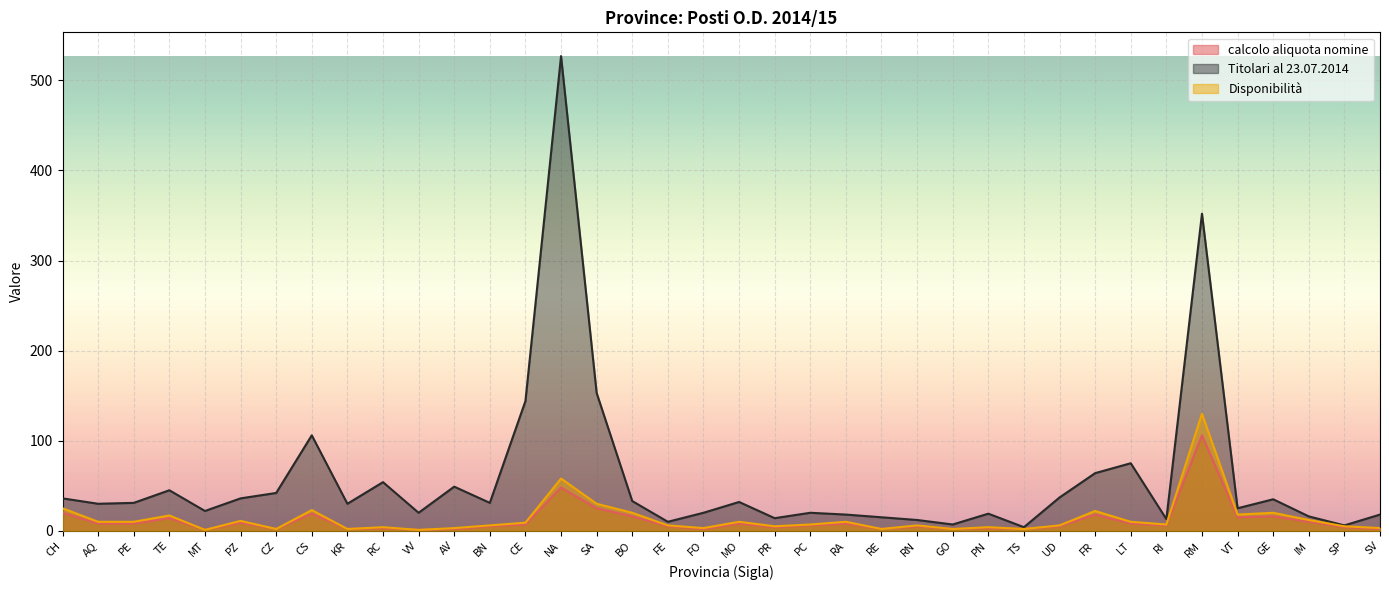

What is the smallest value displayed?

1